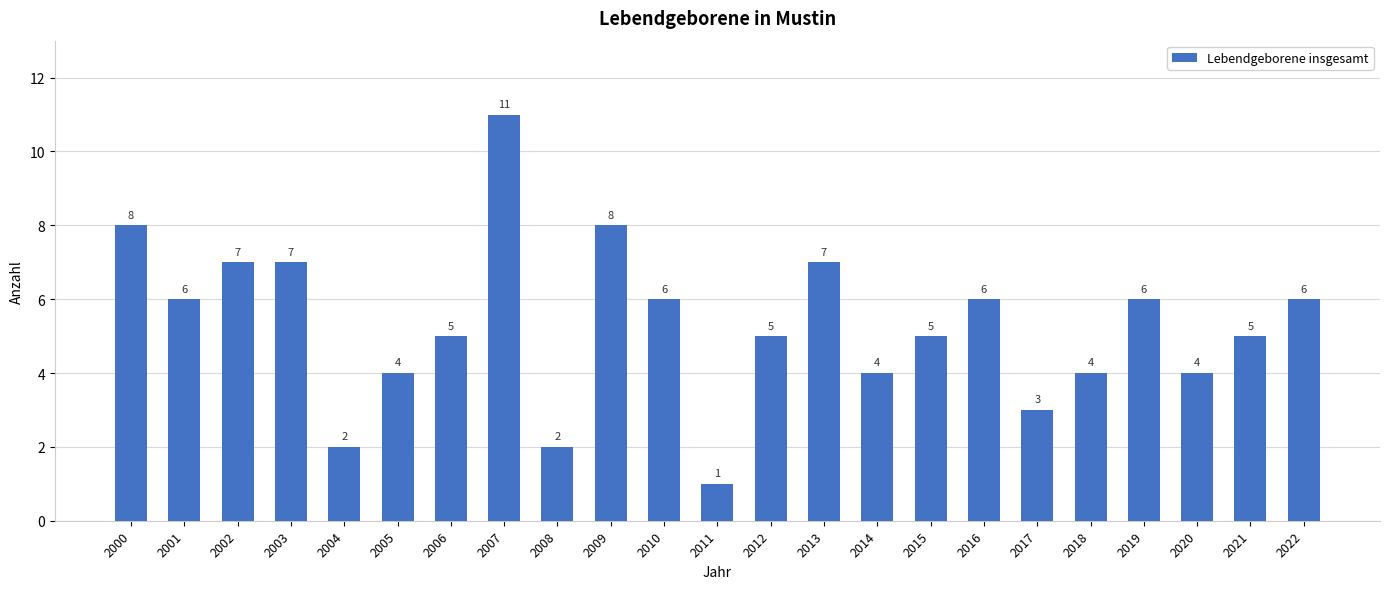

Reading left to right, what are all the values shown in this chart?

2000=8	2001=6	2002=7	2003=7	2004=2	2005=4	2006=5	2007=11	2008=2	2009=8	2010=6	2011=1	2012=5	2013=7	2014=4	2015=5	2016=6	2017=3	2018=4	2019=6	2020=4	2021=5	2022=6